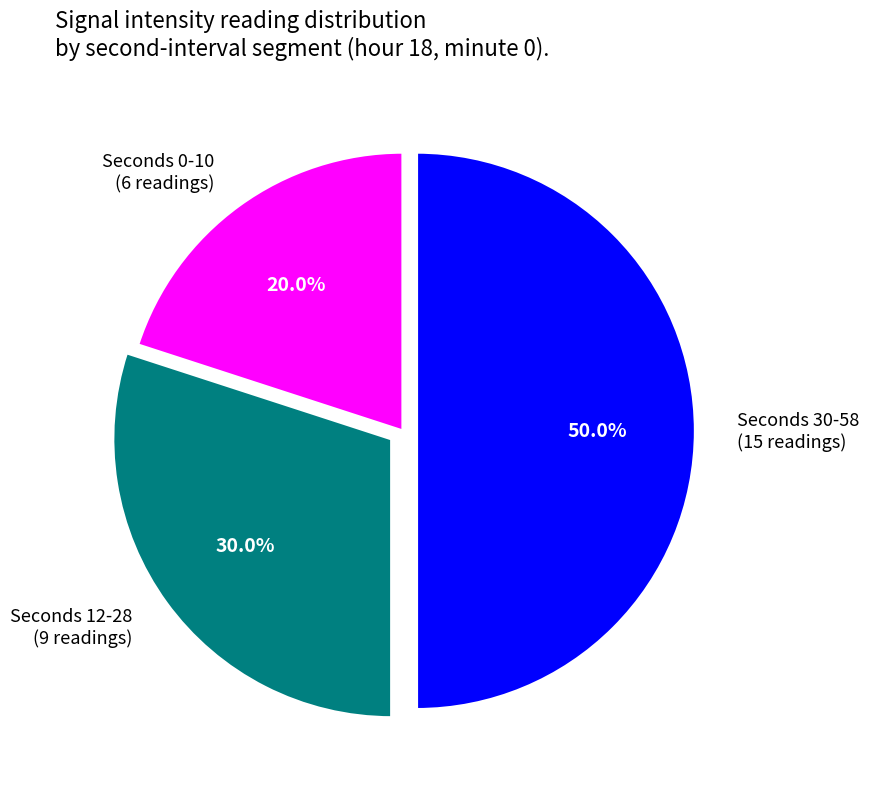

Rank the categories by value from lowest to highest.

Seconds 0-10 (6 readings), Seconds 12-28 (9 readings), Seconds 30-58 (15 readings)